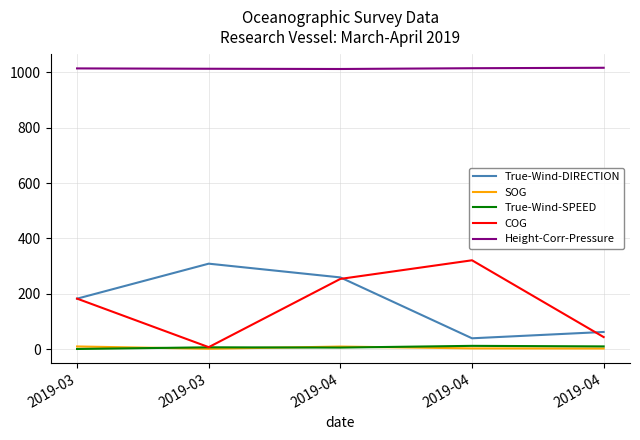

True or false: COG and SOG cross at least once.

False